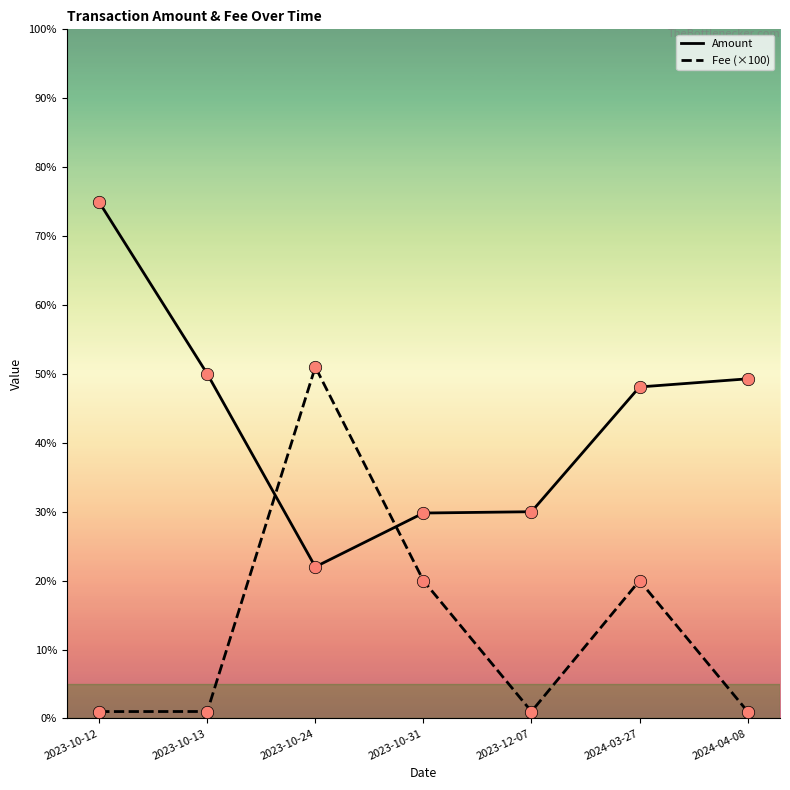

Is the value of Fee (×100) at 2023-10-13 greater than the value of Amount at 2023-12-07?

No